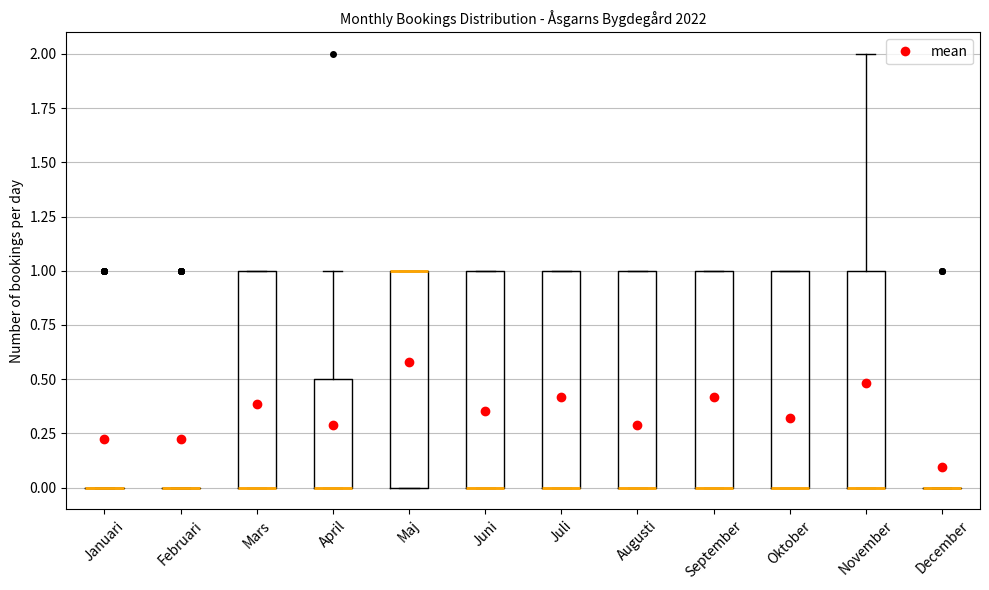

Reading left to right, transcribe this box plot: for each box, give where its median line is, the range the box spans, and where its two whiskers end, as read against the y-axis. The values are not printed on the chart, so give them approximately, as read against the axis.

Januari: box collapsed to a line at 0.0, whiskers 0.0 to 0.0
Februari: box collapsed to a line at 0.0, whiskers 0.0 to 0.0
Mars: median 0.0 (drawn on the box's lower edge), box 0.0 to 1.0, whiskers 0.0 to 1.0
April: median 0.0 (drawn on the box's lower edge), box 0.0 to 0.5, whiskers 0.0 to 1.0
Maj: median 1.0 (drawn on the box's upper edge), box 0.0 to 1.0, whiskers 0.0 to 1.0
Juni: median 0.0 (drawn on the box's lower edge), box 0.0 to 1.0, whiskers 0.0 to 1.0
Juli: median 0.0 (drawn on the box's lower edge), box 0.0 to 1.0, whiskers 0.0 to 1.0
Augusti: median 0.0 (drawn on the box's lower edge), box 0.0 to 1.0, whiskers 0.0 to 1.0
September: median 0.0 (drawn on the box's lower edge), box 0.0 to 1.0, whiskers 0.0 to 1.0
Oktober: median 0.0 (drawn on the box's lower edge), box 0.0 to 1.0, whiskers 0.0 to 1.0
November: median 0.0 (drawn on the box's lower edge), box 0.0 to 1.0, whiskers 0.0 to 2.0
December: box collapsed to a line at 0.0, whiskers 0.0 to 0.0